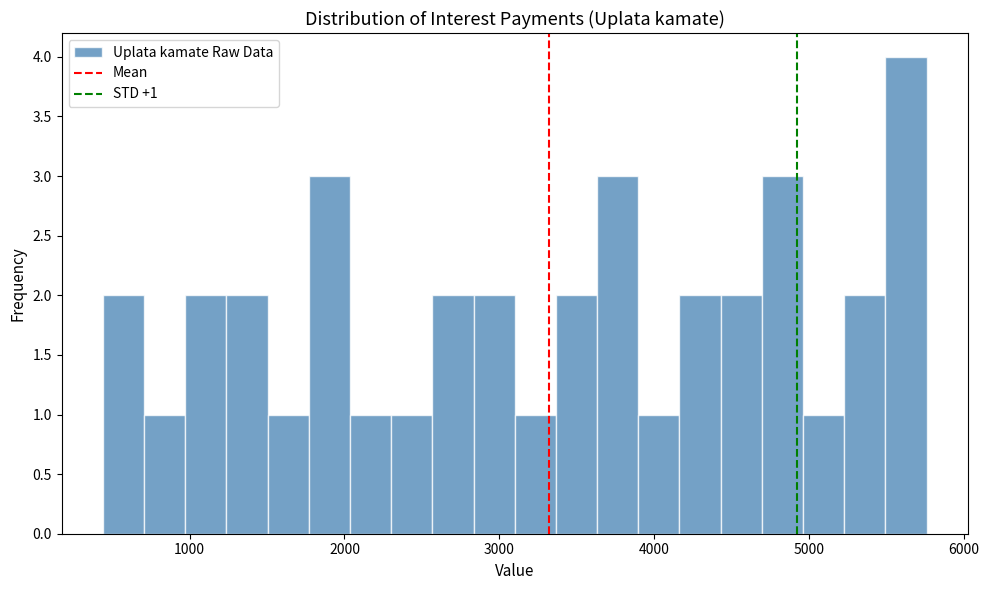

Read against the x-axis, roughly where is the centre of the tallest bar?

5600